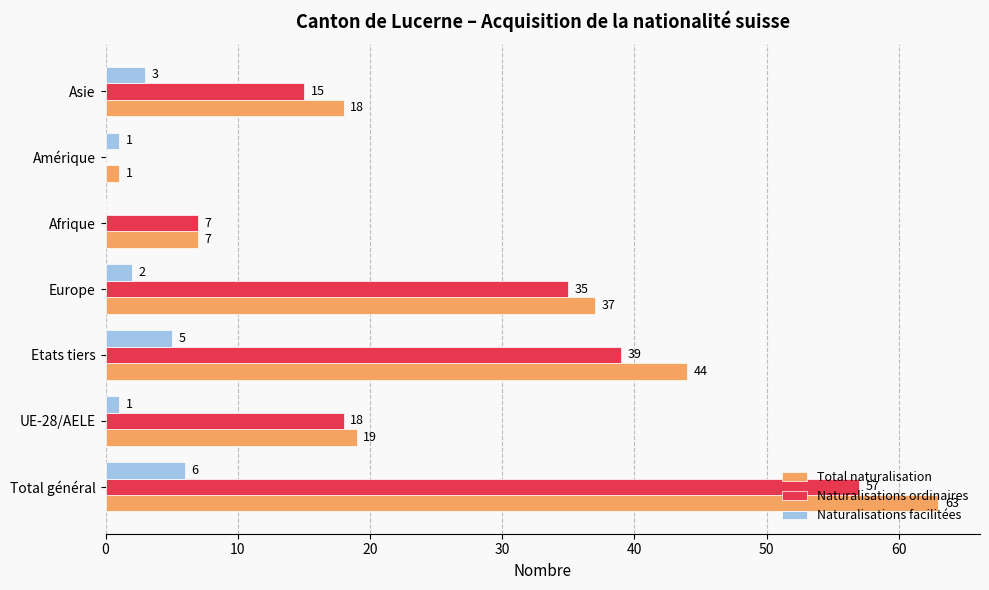

Is the value of Total naturalisation at Amérique greater than the value of Naturalisations ordinaires at Etats tiers?

No